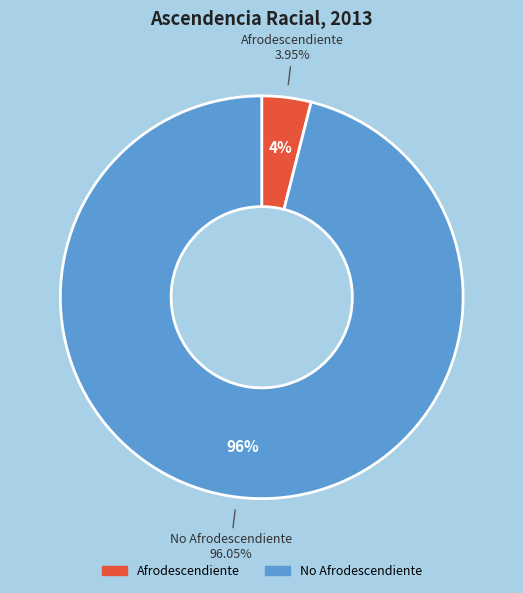

The Afrodescendiente slice represents 4% of the pie. True or false?

True